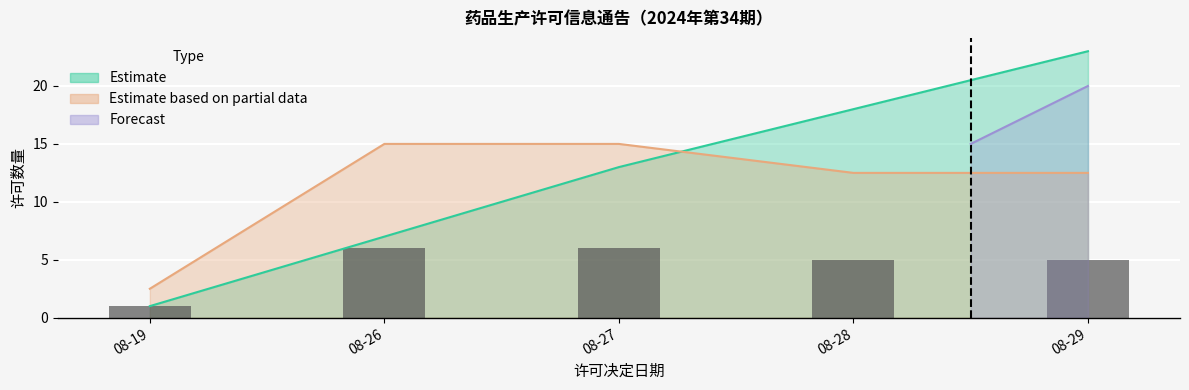

The chart shows a value of 6 at 08-26. True or false?

True